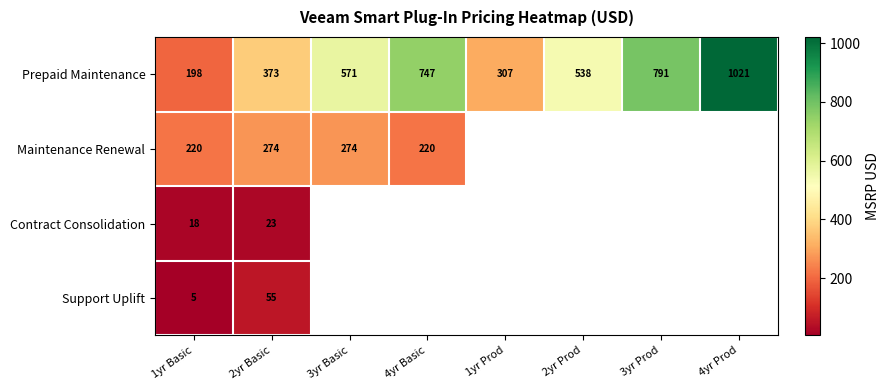

At 2yr Basic, list the series in order from largest to smallest.

Prepaid Maintenance, Maintenance Renewal, Support Uplift, Contract Consolidation